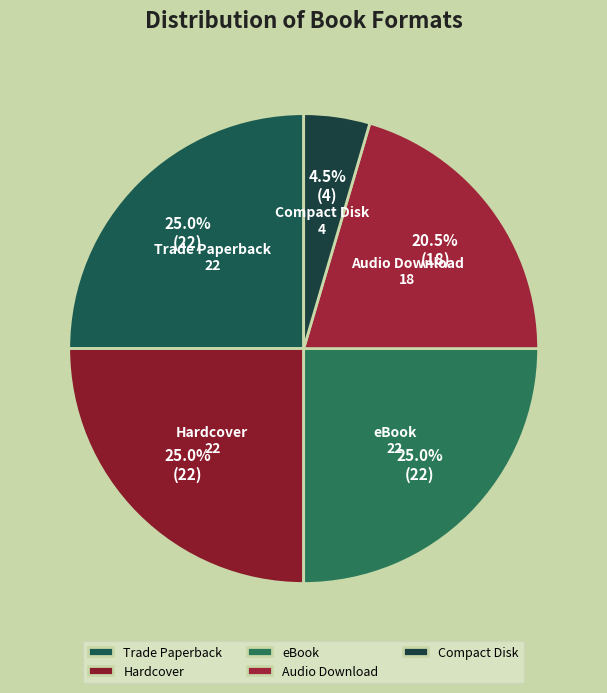

Which has a higher value, Trade Paperback or Audio Download?

Trade Paperback